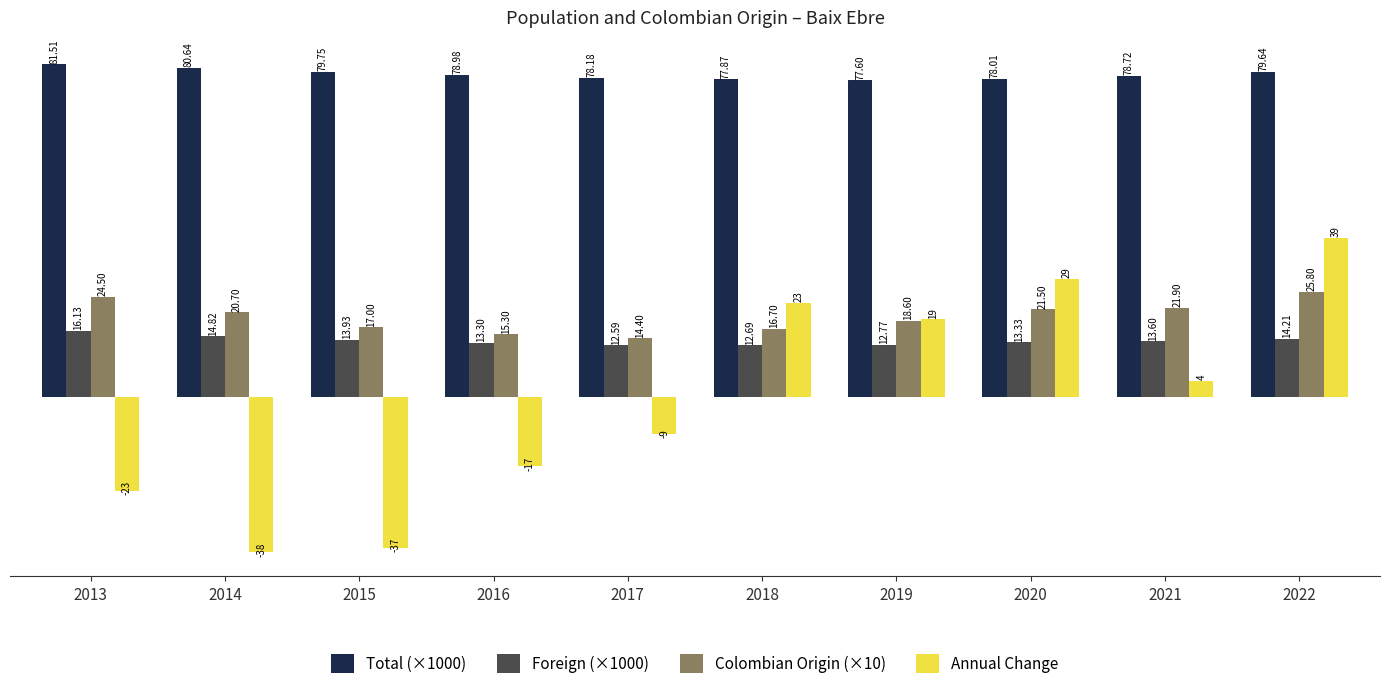

The value of Annual Change at 2022 is 39.0. True or false?

True